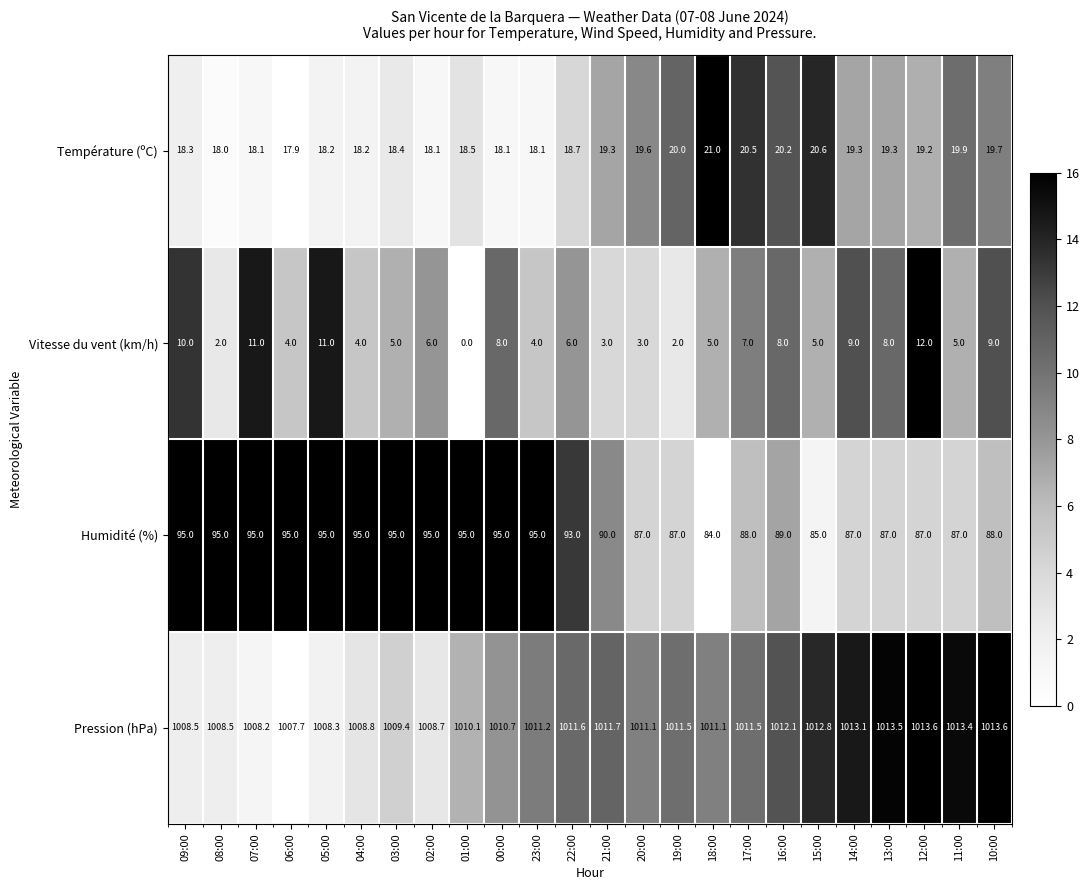

The value of Pression (hPa) at 06:00 is 426.7. True or false?

False